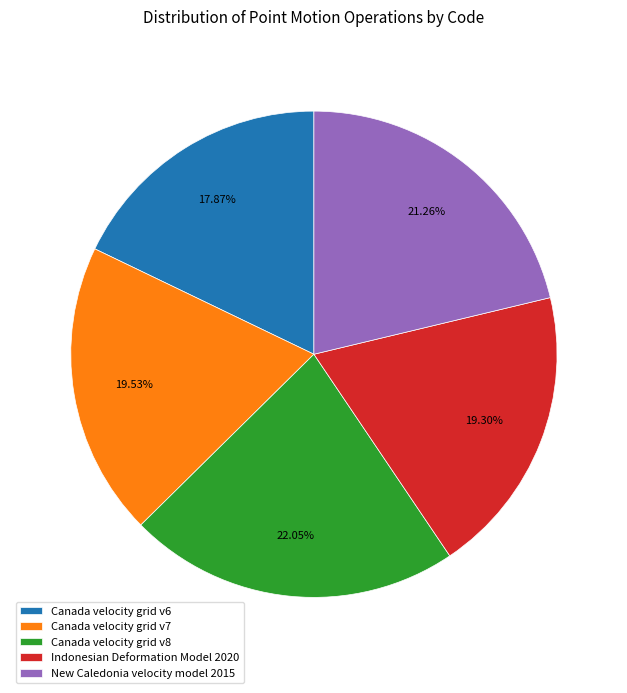

To the nearest percent, what is the difference between the largest and smallest slice percentages?

4%